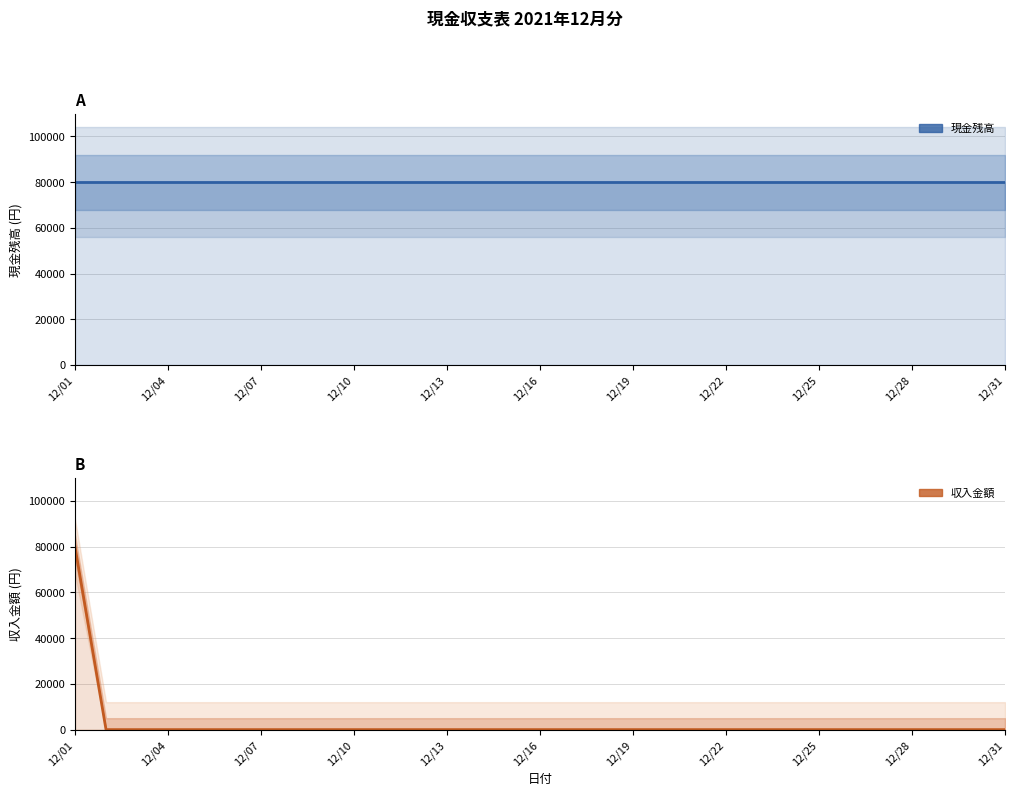

At 11, list the series in order from smallest to largest.

収入金額, 現金残高